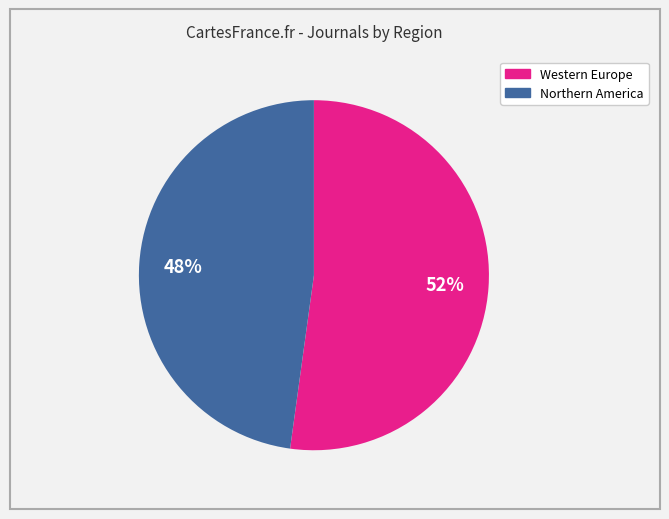

To the nearest percent, what is the combined percentage of Western Europe and Northern America?

100%